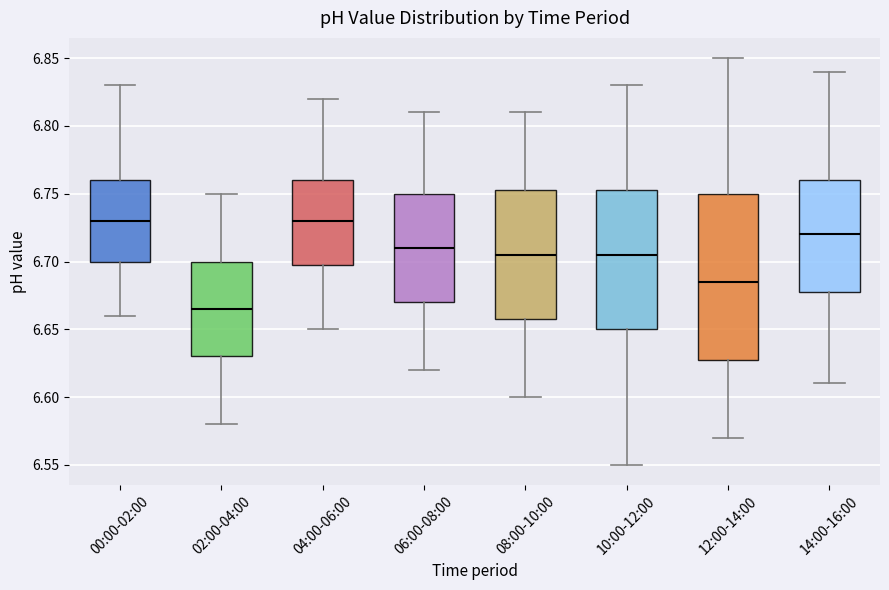

Reading left to right, read every box against the y-axis: the position of its median line, the range the box covers, and the ends of its whiskers. The values are not printed on the chart, so give them approximately, as read against the axis.

00:00-02:00: median 6.730, box 6.700 to 6.760, whiskers 6.660 to 6.830
02:00-04:00: median 6.665, box 6.630 to 6.700, whiskers 6.580 to 6.750
04:00-06:00: median 6.730, box 6.700 to 6.760, whiskers 6.650 to 6.820
06:00-08:00: median 6.710, box 6.670 to 6.750, whiskers 6.620 to 6.810
08:00-10:00: median 6.705, box 6.660 to 6.755, whiskers 6.600 to 6.810
10:00-12:00: median 6.705, box 6.650 to 6.755, whiskers 6.550 to 6.830
12:00-14:00: median 6.685, box 6.630 to 6.750, whiskers 6.570 to 6.850
14:00-16:00: median 6.720, box 6.680 to 6.760, whiskers 6.610 to 6.840